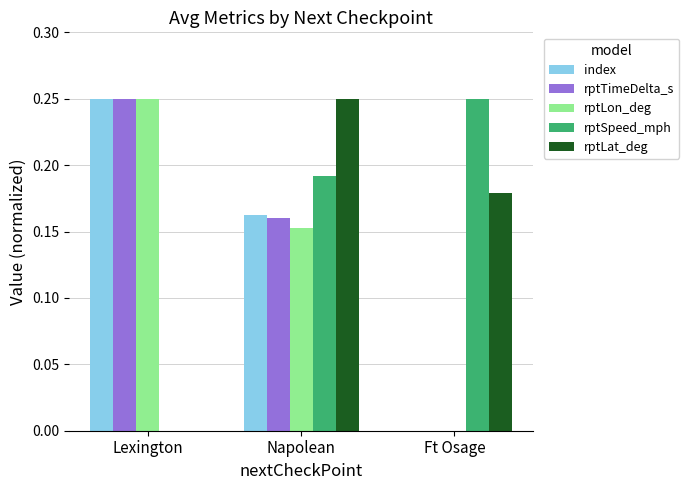

Where is rptLat_deg nearest to the value 0?

Lexington